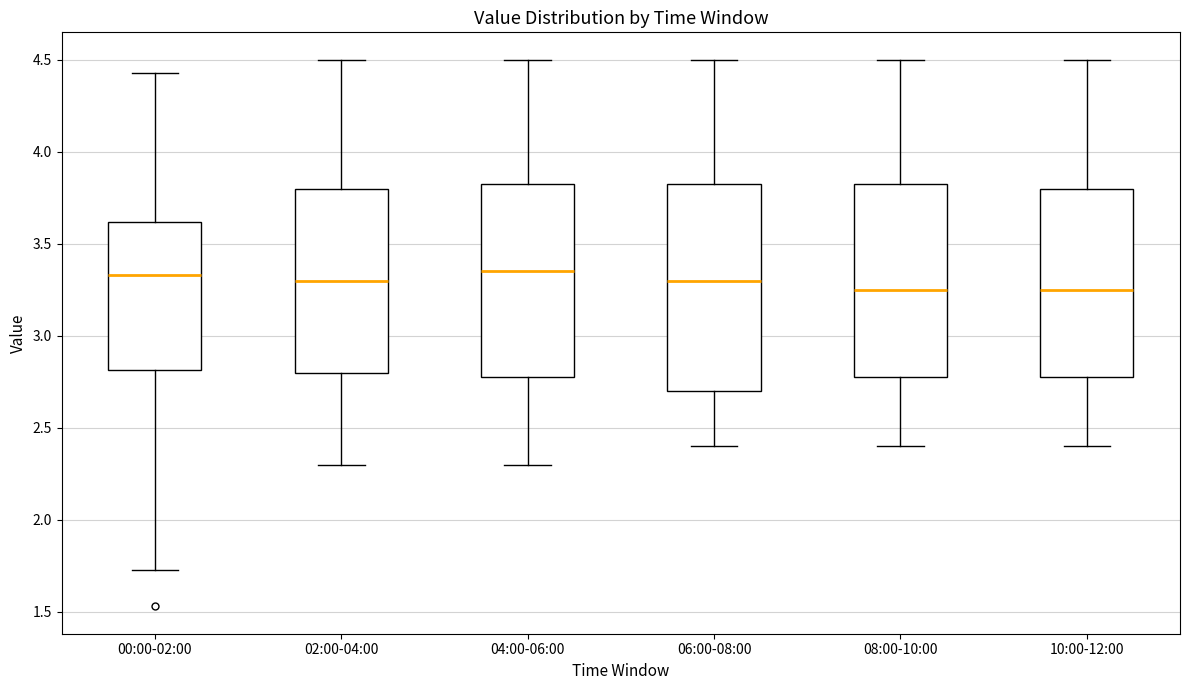

Where does the upper whisker of the box for 04:00-06:00 end on the y-axis? The values are not printed on the chart, so give them approximately, as read against the axis.

4.50